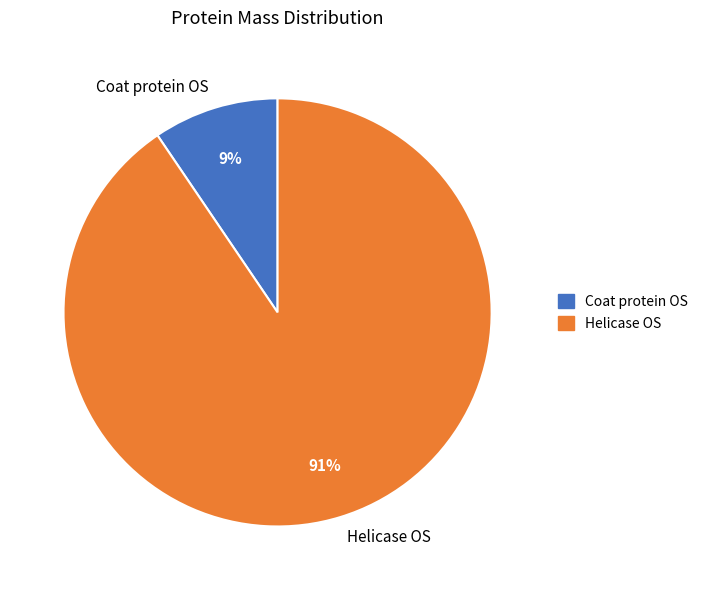

Which category has the smallest portion of the pie?

Coat protein OS